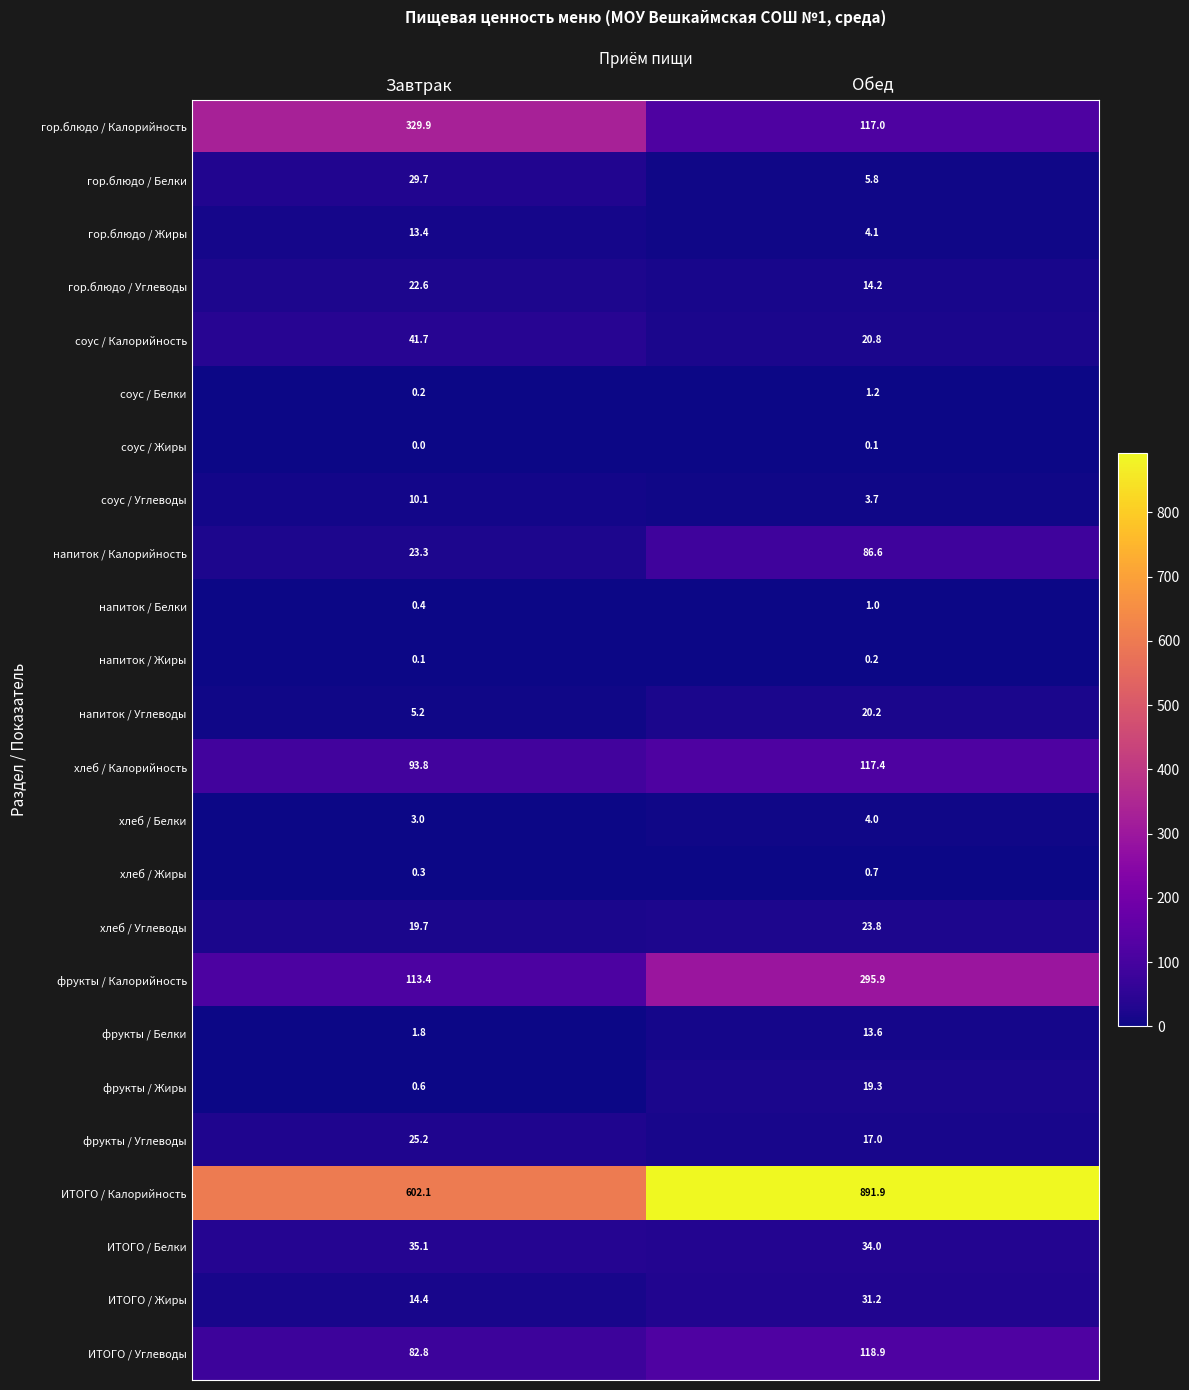

At which label is ИТОГО / Жиры closest to 22?

Завтрак